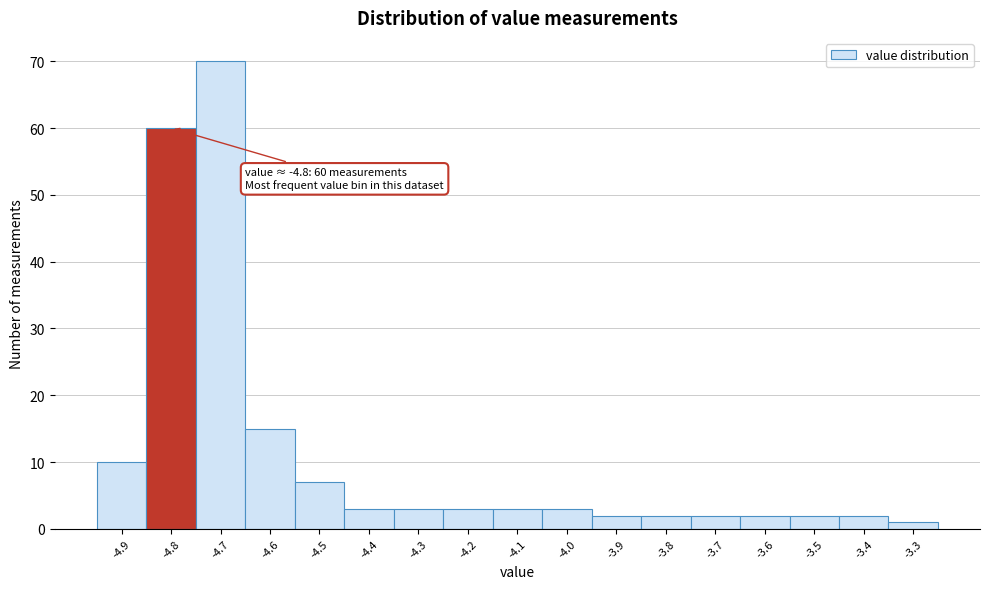

Over which range of the x-axis is the bar tallest?

-4.75 to -4.65